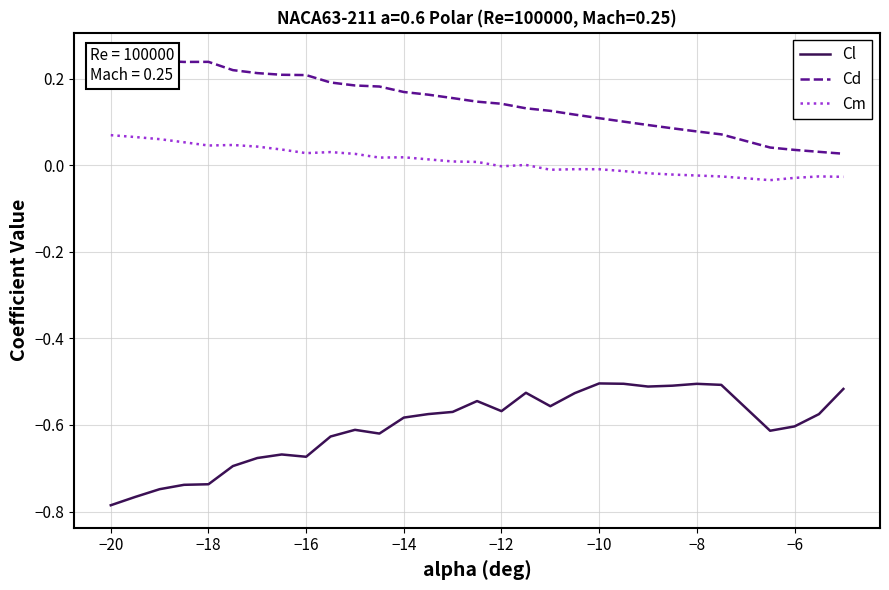

Reading left to right, extract all data points from this chart.

Cl: -0.8	-0.8	-0.7	-0.7	-0.7	-0.7	-0.7	-0.7	-0.7	-0.6	-0.6	-0.6	-0.6	-0.6	-0.6	-0.5	-0.6	-0.5	-0.6	-0.5	-0.5	-0.5	-0.5	-0.5	-0.5	-0.5	-0.6	-0.6	-0.6	-0.5
Cd: 0.3	0.2	0.2	0.2	0.2	0.2	0.2	0.2	0.2	0.2	0.2	0.2	0.2	0.2	0.2	0.1	0.1	0.1	0.1	0.1	0.1	0.1	0.1	0.1	0.1	0.1	0.0	0.0	0.0	0.0
Cm: 0.1	0.1	0.1	0.1	0.0	0.0	0.0	0.0	0.0	0.0	0.0	0.0	0.0	0.0	0.0	0.0	-0.0	0.0	-0.0	-0.0	-0.0	-0.0	-0.0	-0.0	-0.0	-0.0	-0.0	-0.0	-0.0	-0.0